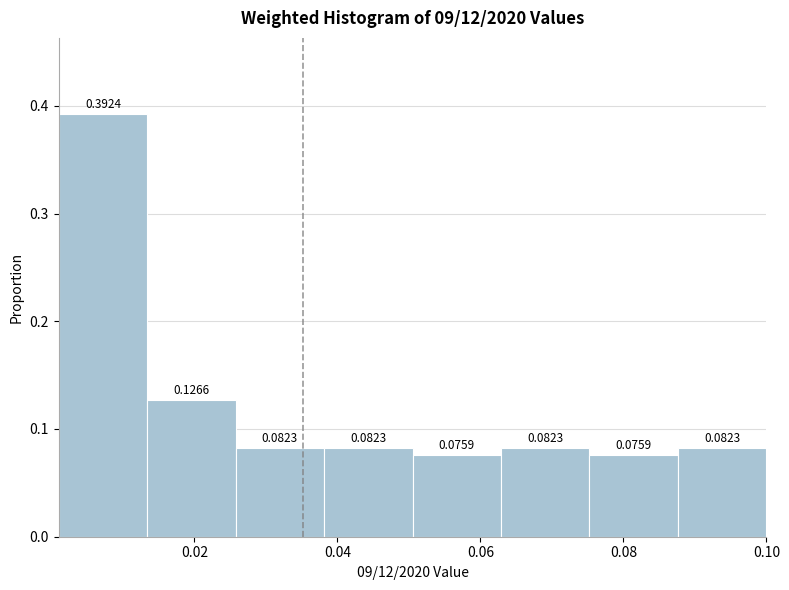

What is the height of the bar covering 0.076 to 0.088 on the x-axis? The bar edges are not printed on the chart, so give them approximately, as read against the axis.

0.0759